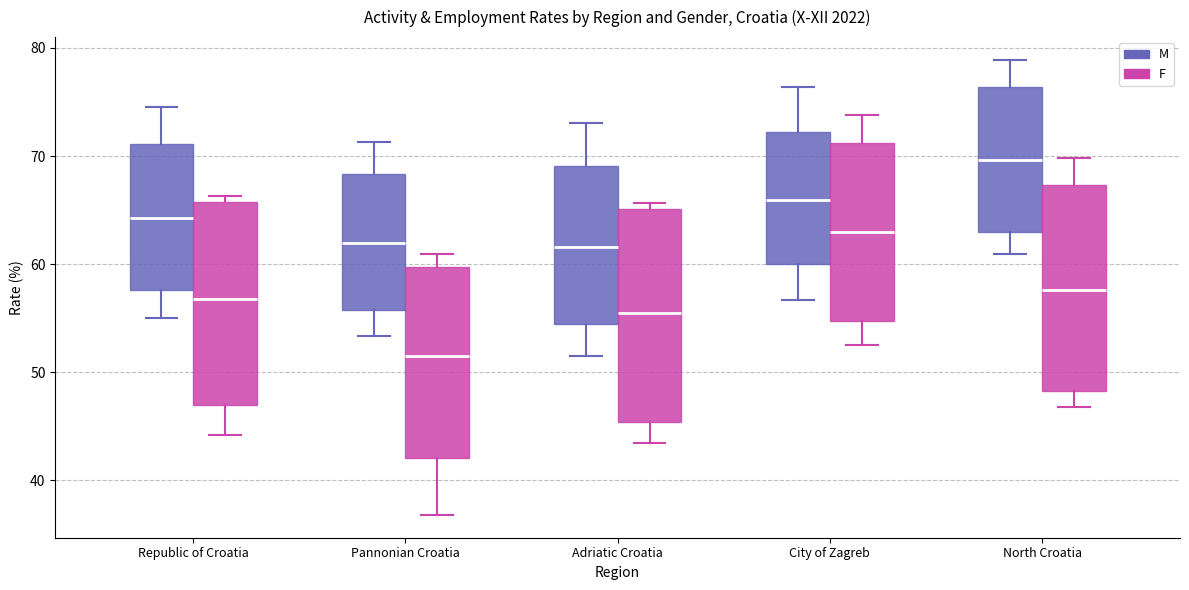

Reading left to right, read every box against the y-axis: the position of its median line, the range the box covers, and the ends of its whiskers. The values are not printed on the chart, so give them approximately, as read against the axis.

Republic of Croatia (M): median 64, box 58 to 71, whiskers 55 to 75
Republic of Croatia (F): median 57, box 47 to 66, whiskers 44 to 66 (just above the box's upper edge)
Pannonian Croatia (M): median 62, box 56 to 68, whiskers 53 to 71
Pannonian Croatia (F): median 52, box 42 to 60, whiskers 37 to 61
Adriatic Croatia (M): median 62, box 54 to 69, whiskers 52 to 73
Adriatic Croatia (F): median 55, box 45 to 65, whiskers 44 to 66
City of Zagreb (M): median 66, box 60 to 72, whiskers 57 to 76
City of Zagreb (F): median 63, box 55 to 71, whiskers 53 to 74
North Croatia (M): median 70, box 63 to 76, whiskers 61 to 79
North Croatia (F): median 58, box 48 to 67, whiskers 47 to 70